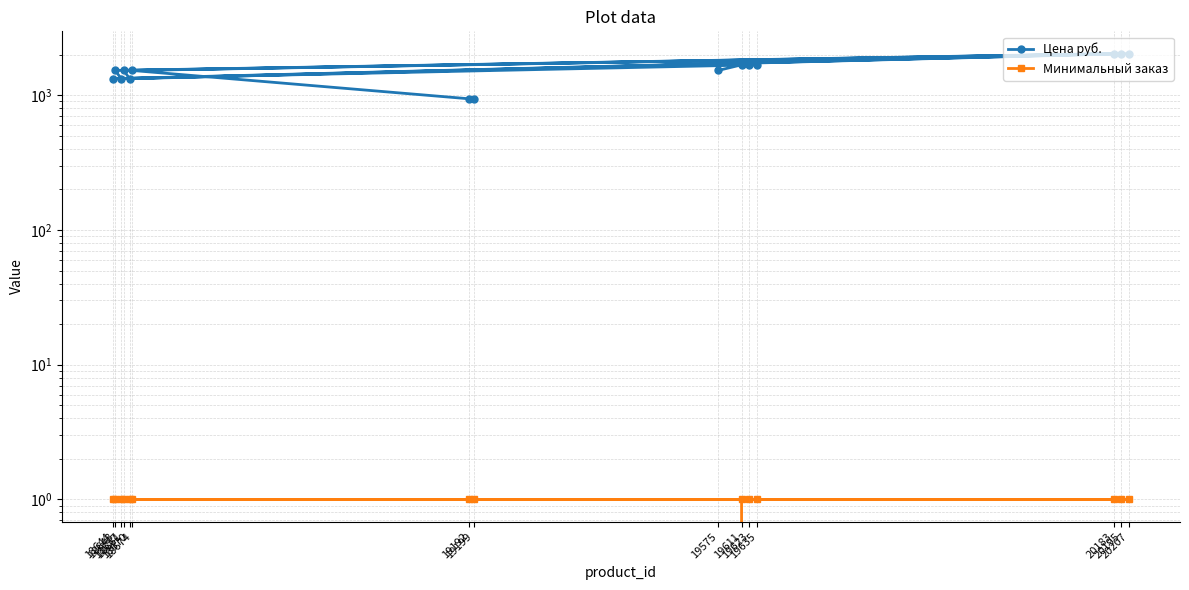

The value of Минимальный заказ at 19575 is 0.4. True or false?

False